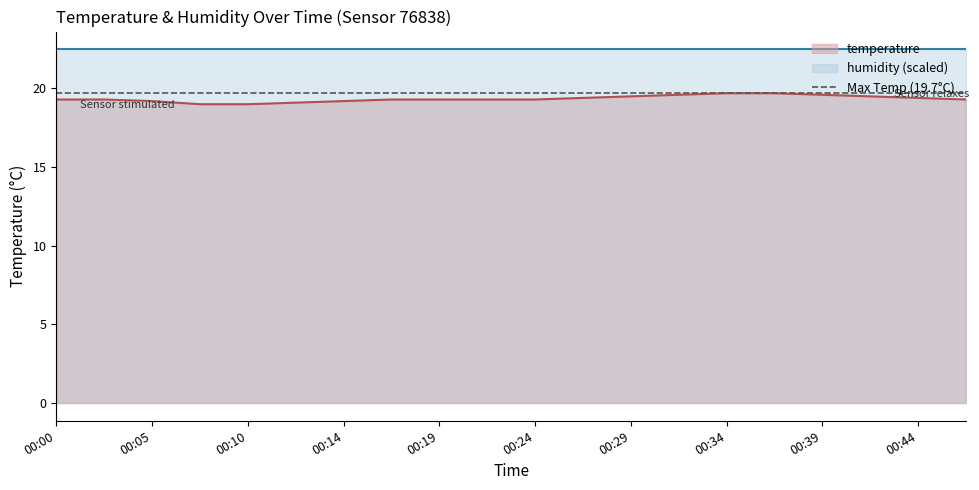

Count the values in the range 19 to 20.

20